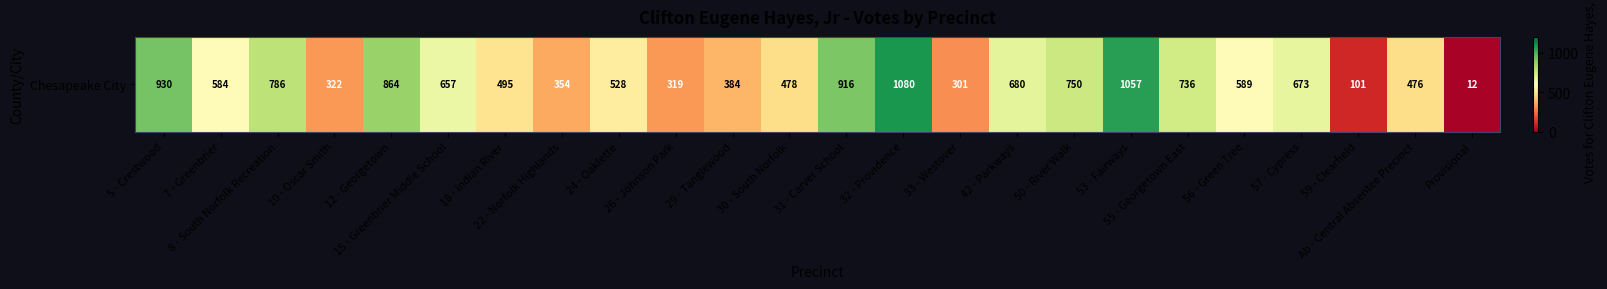

What is the average value?

586